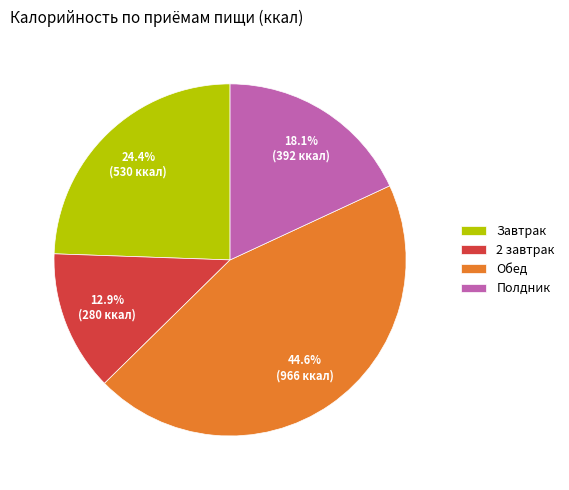

The Полдник slice represents 8% of the pie. True or false?

False